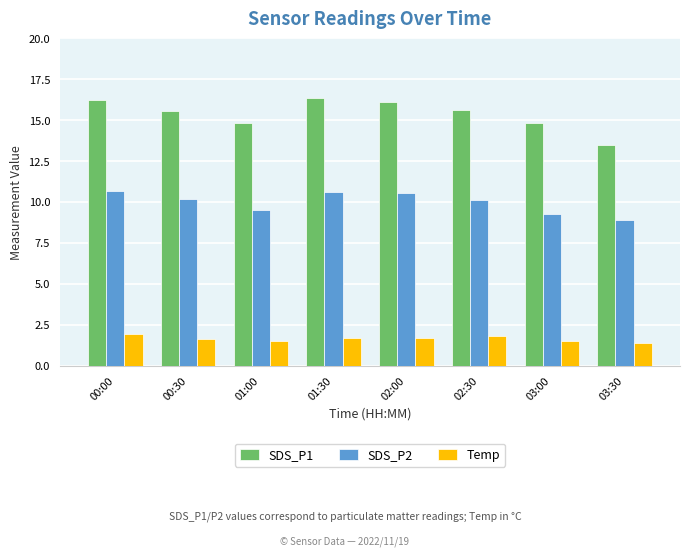

What are all the series names shown in the legend?

SDS_P1, SDS_P2, Temp